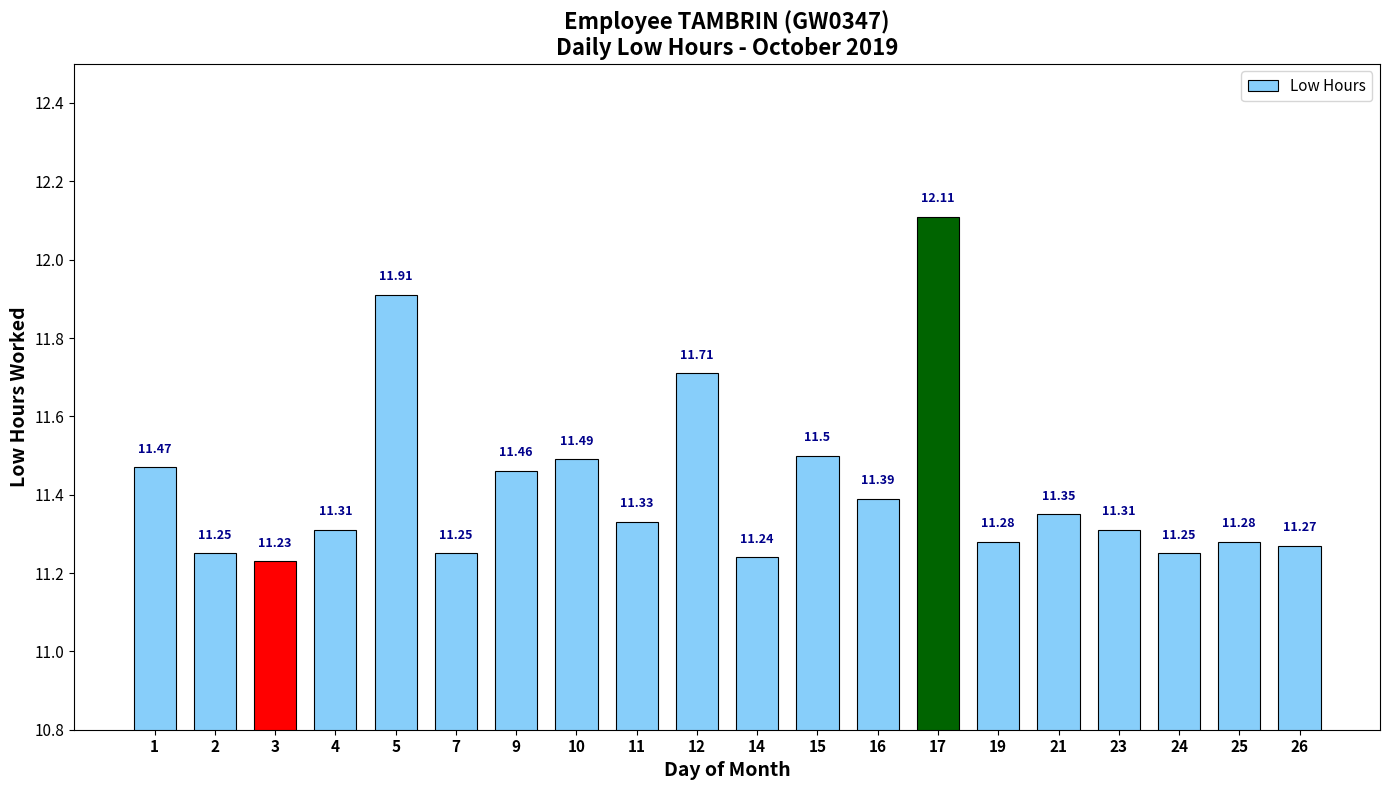

Approximately how many times larger is the value at 15 compared to 16?

1.0